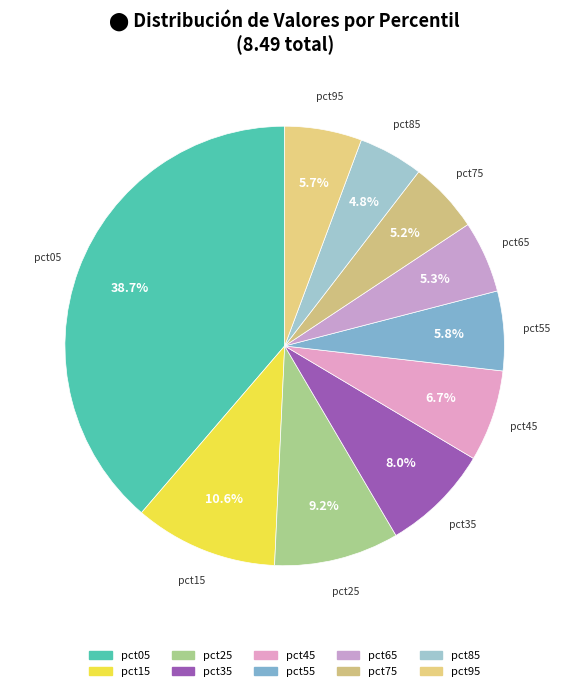

To the nearest percent, what percentage of the pie is pct85?

5%